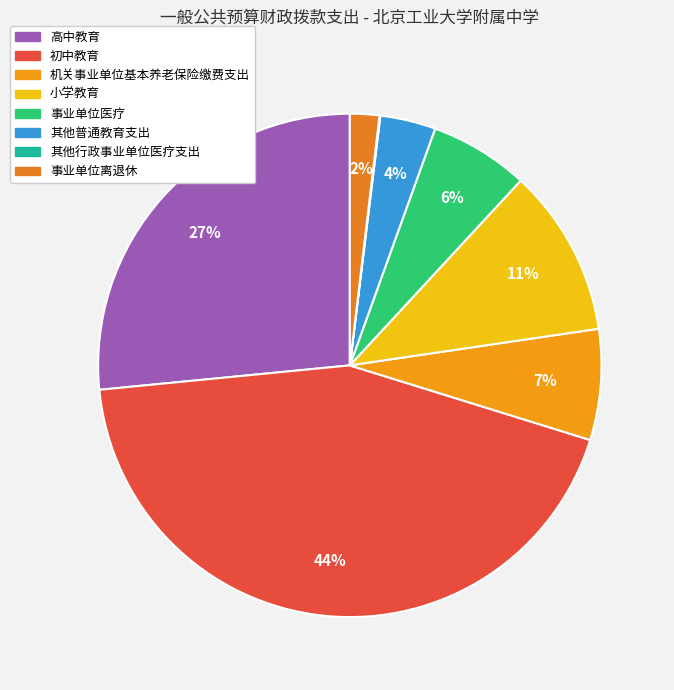

To the nearest percent, what is the difference between the largest and smallest slice percentages?

44%